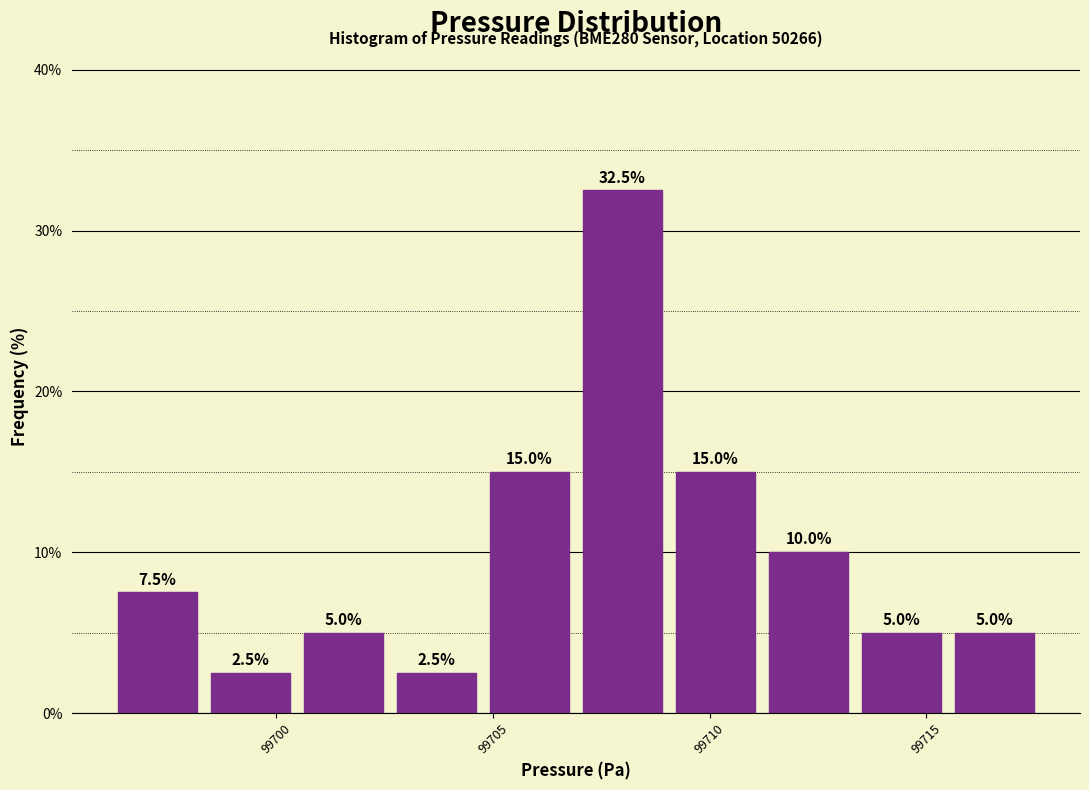

Reading left to right, list every bar in this chart as the range it spans on the x-axis followed by its height. The bar edges are not printed on the chart, so give them approximately, as read against the axis.

99696.0 to 99698.5: 7.5
99698.5 to 99700.5: 2.5
99700.5 to 99702.5: 5.0
99702.5 to 99705.0: 2.5
99705.0 to 99707.0: 15.0
99707.0 to 99709.0: 32.5
99709.0 to 99711.0: 15.0
99711.0 to 99713.5: 10.0
99713.5 to 99715.5: 5.0
99715.5 to 99717.5: 5.0